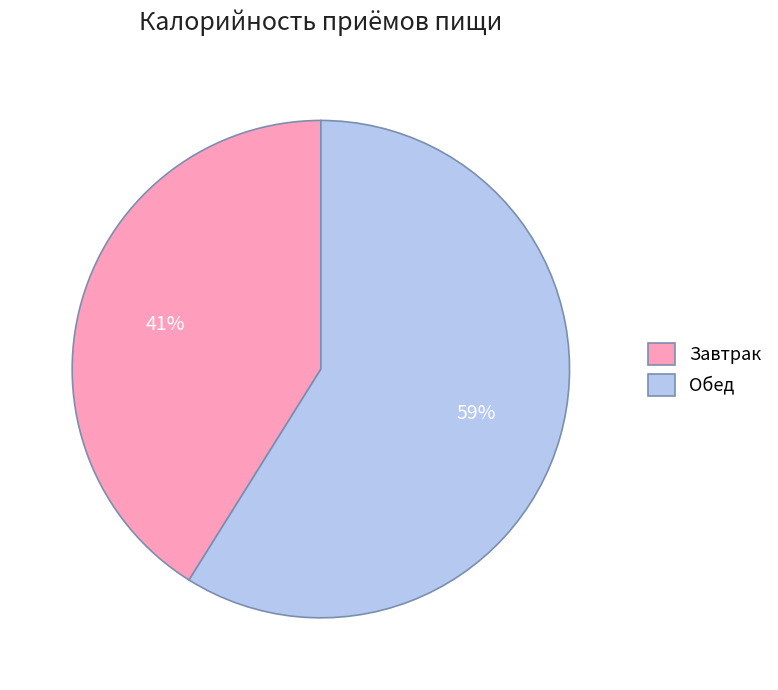

How many segments does this pie chart have?

2